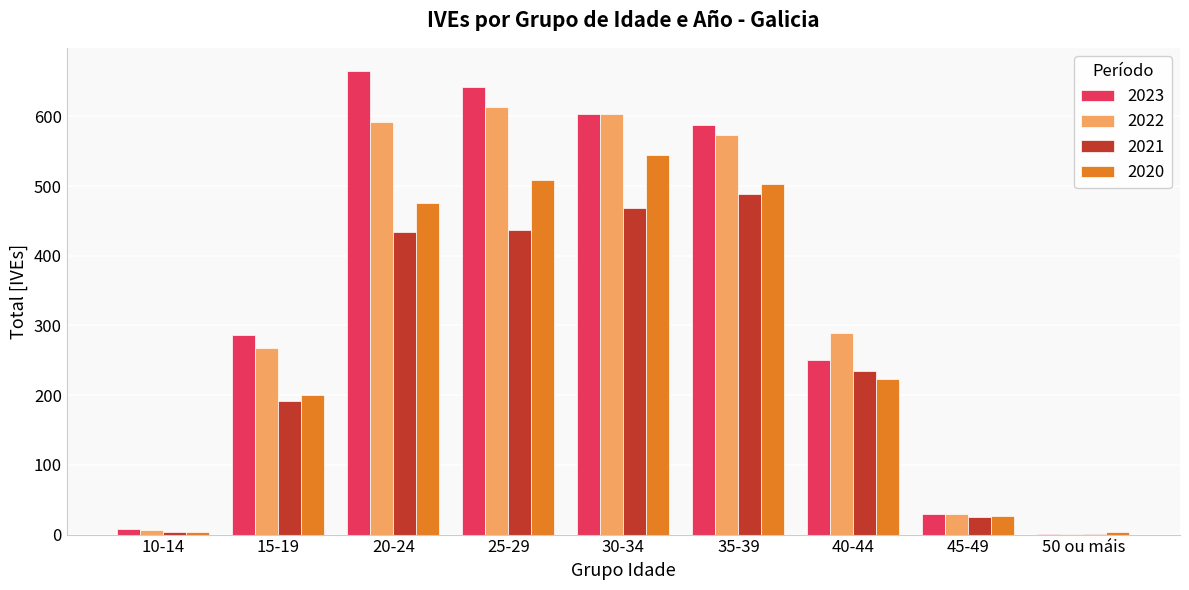

Where is 2022 nearest to the value 307?

40-44